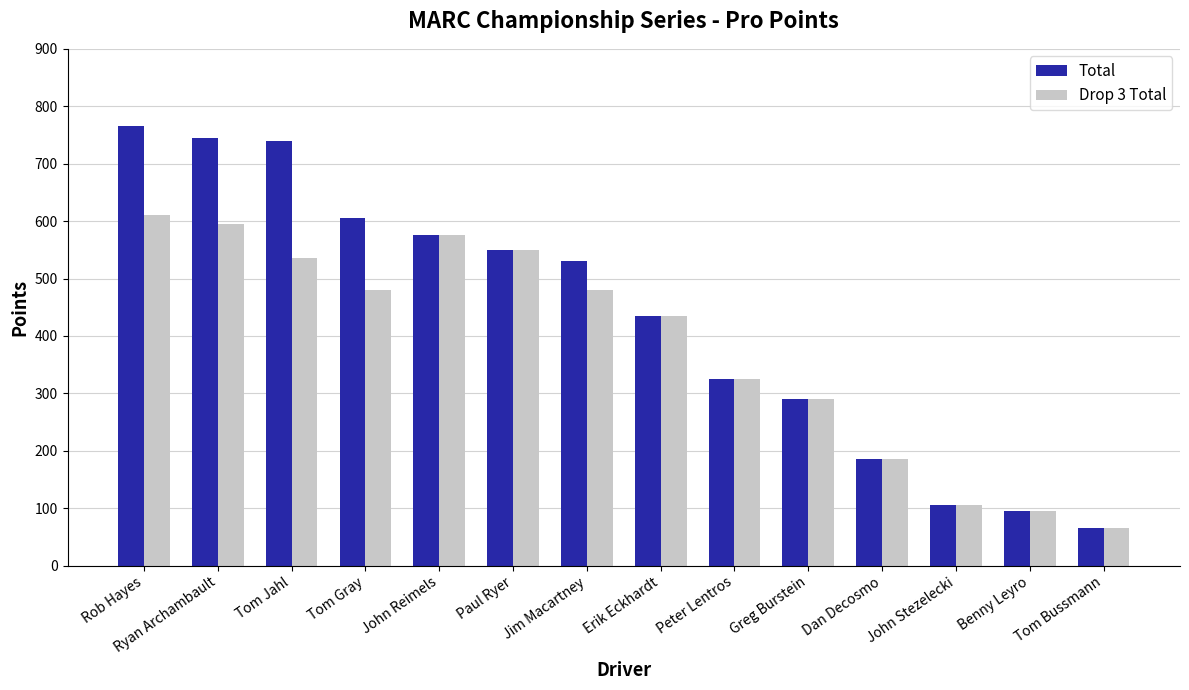

What is the value of the Drop 3 Total bar at the 3rd from the left?

535